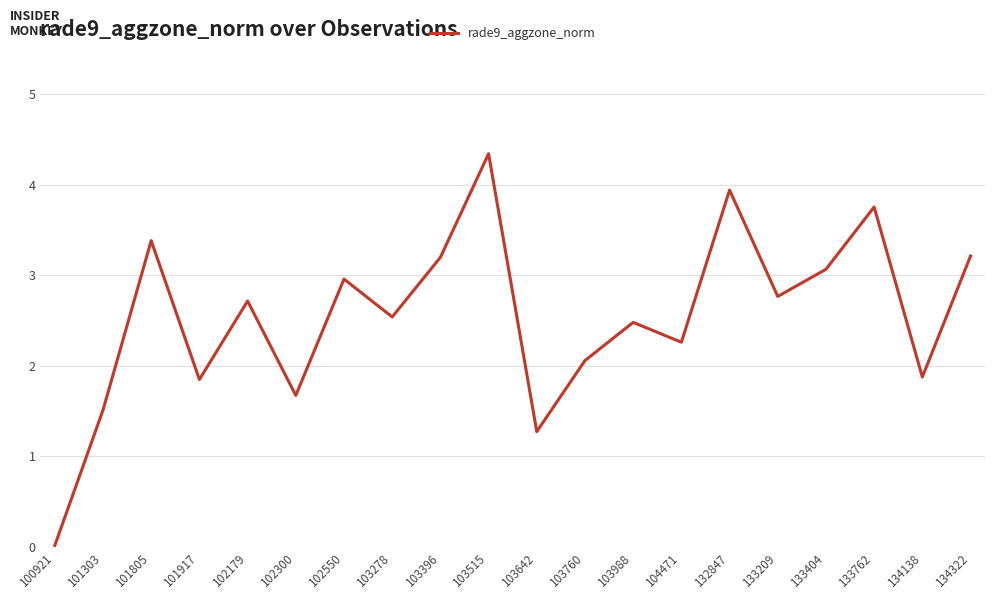

What is the difference between the maximum and minimum values?

4.3